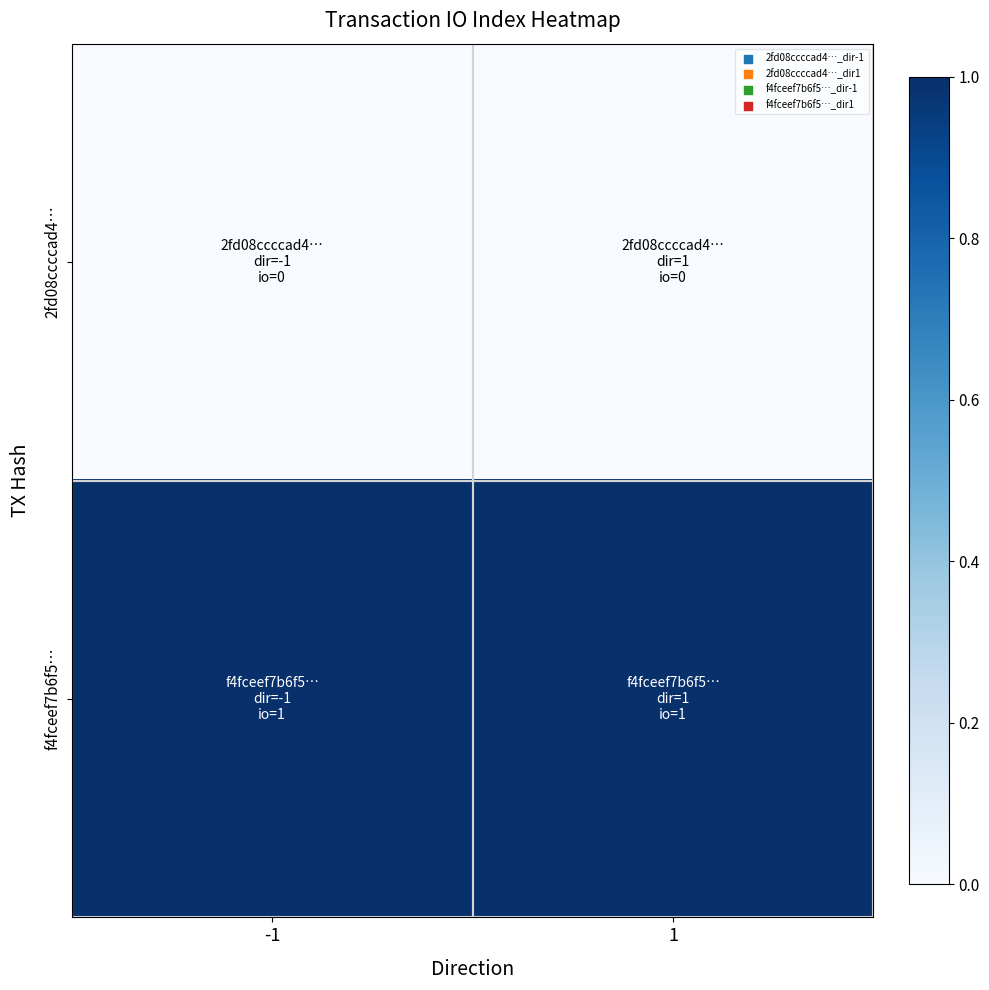

Reading left to right, extract all data points from this chart.

2fd08ccccad4…: -1=0	1=0
f4fceef7b6f5…: -1=1	1=1